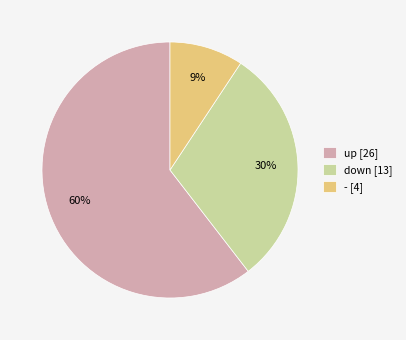

True or false: up accounts for 60% of the total.

True